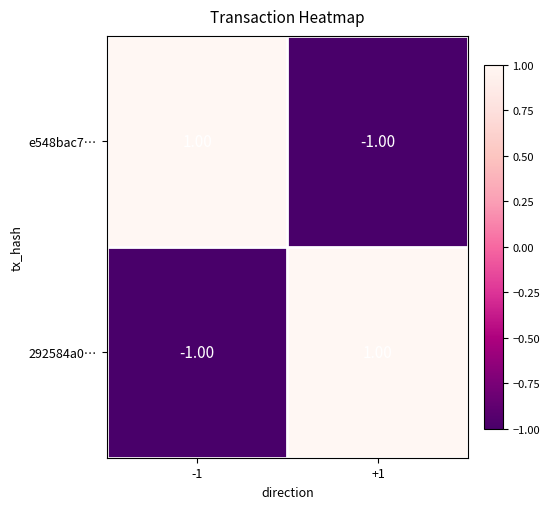

Is the value of e548bac7… at -1 greater than the value of 292584a0… at -1?

Yes